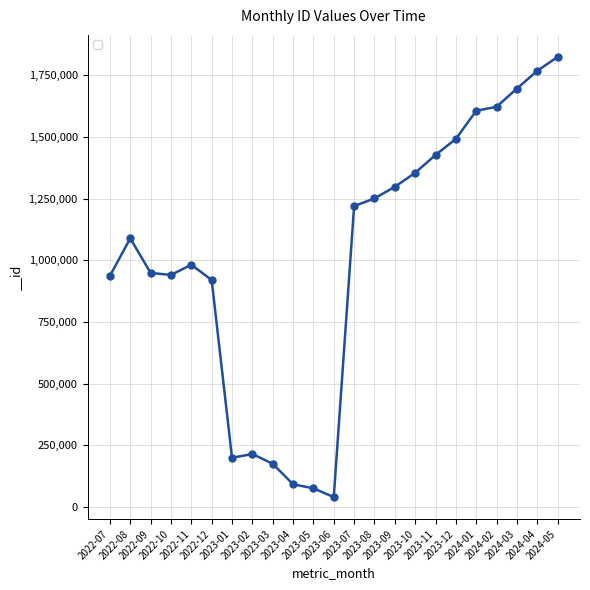

What is the value of the 13th point from the left?

1219722